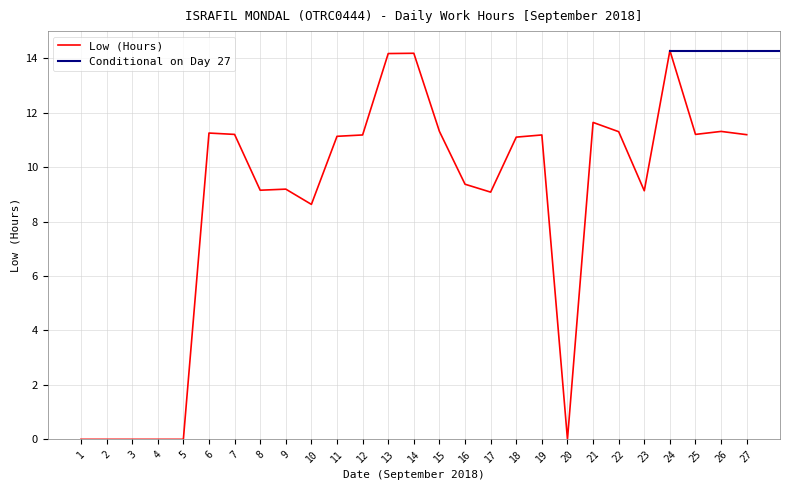

How many values are below 11?

12